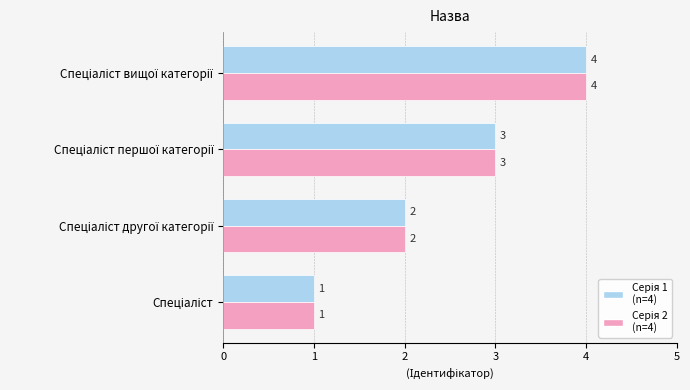

What is the maximum value shown in the chart?

4